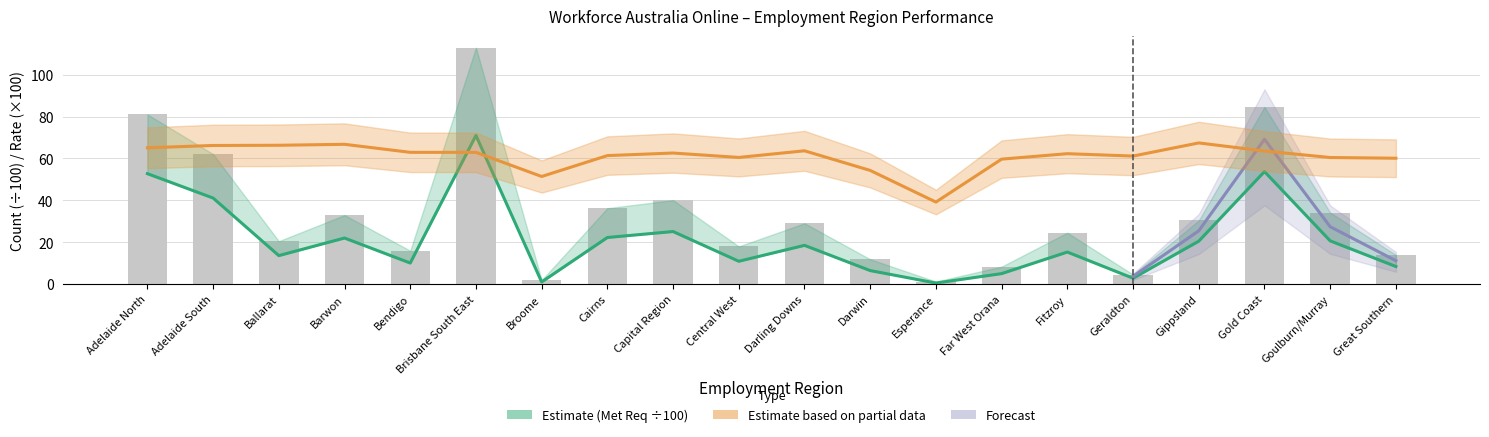

At which category does the chart reach its minimum across all series?

Esperance